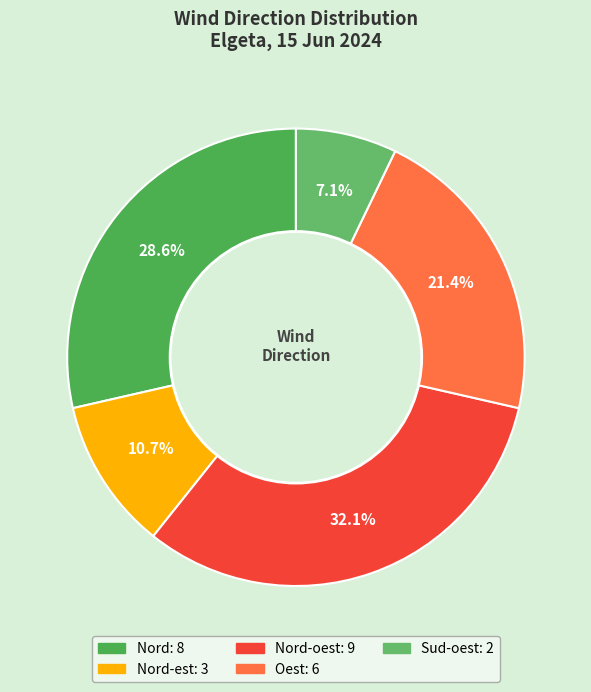

Count the number of slices in the pie.

5